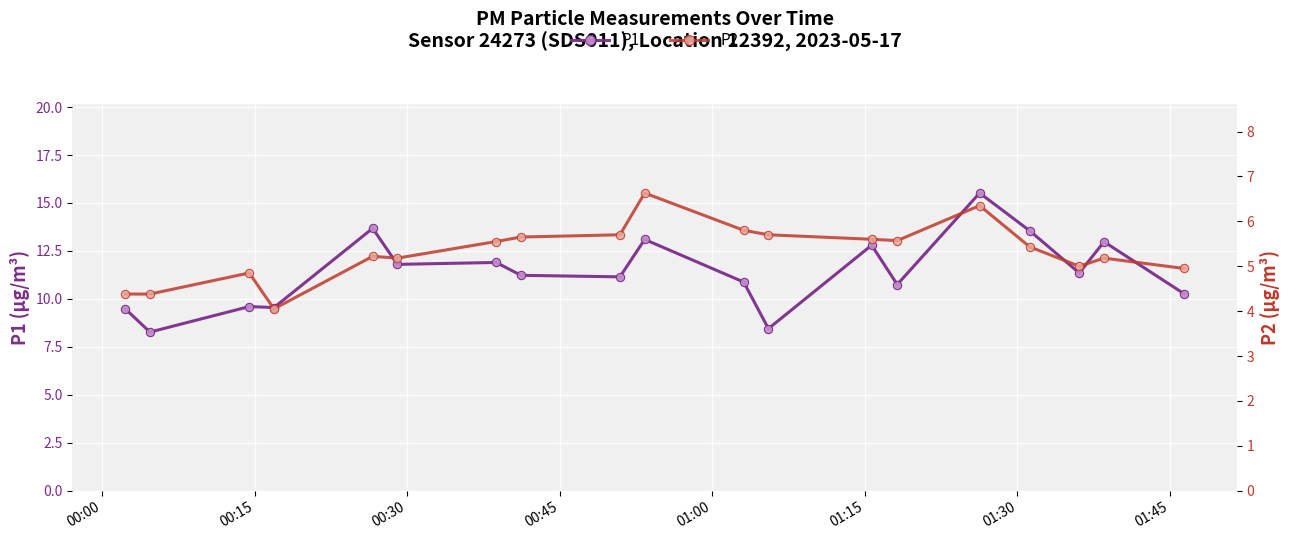

What is the greatest value displayed?

15.5